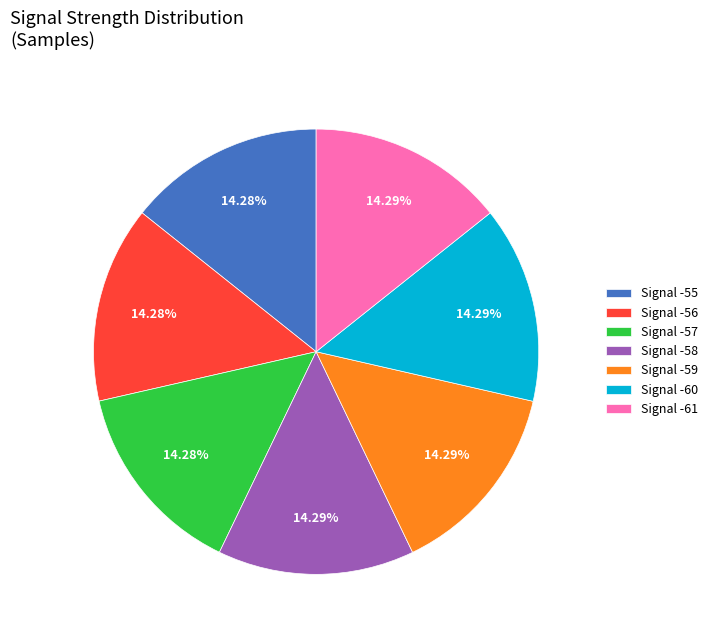

How many slices are in this pie chart?

7